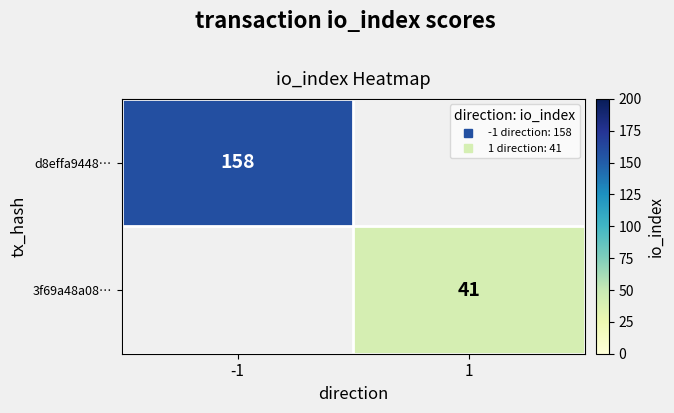

How many positive values does the d8effa9448… series have?

1